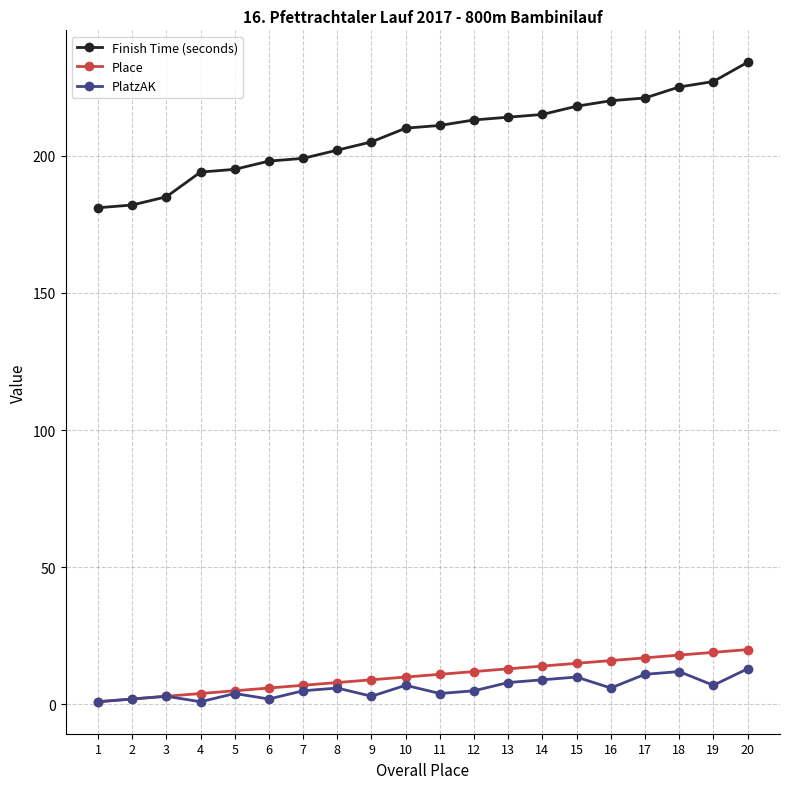

True or false: Finish Time (seconds) and Place cross at least once.

False